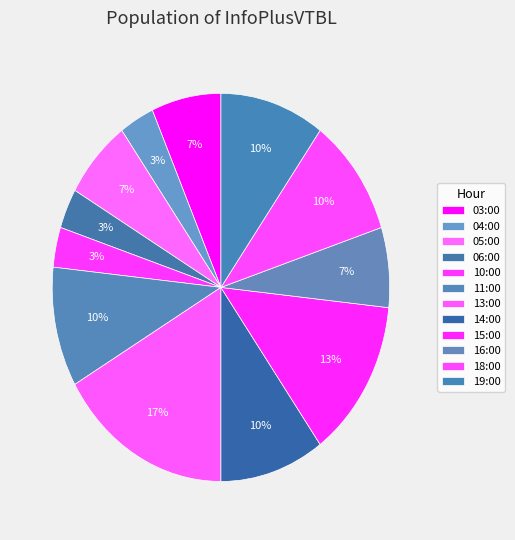

How much of the chart is everything except 16:00?

93.3%